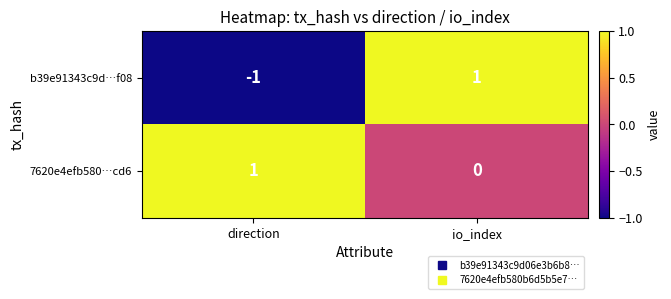

The value of 7620e4efb580…cd6 at direction is 0. True or false?

False